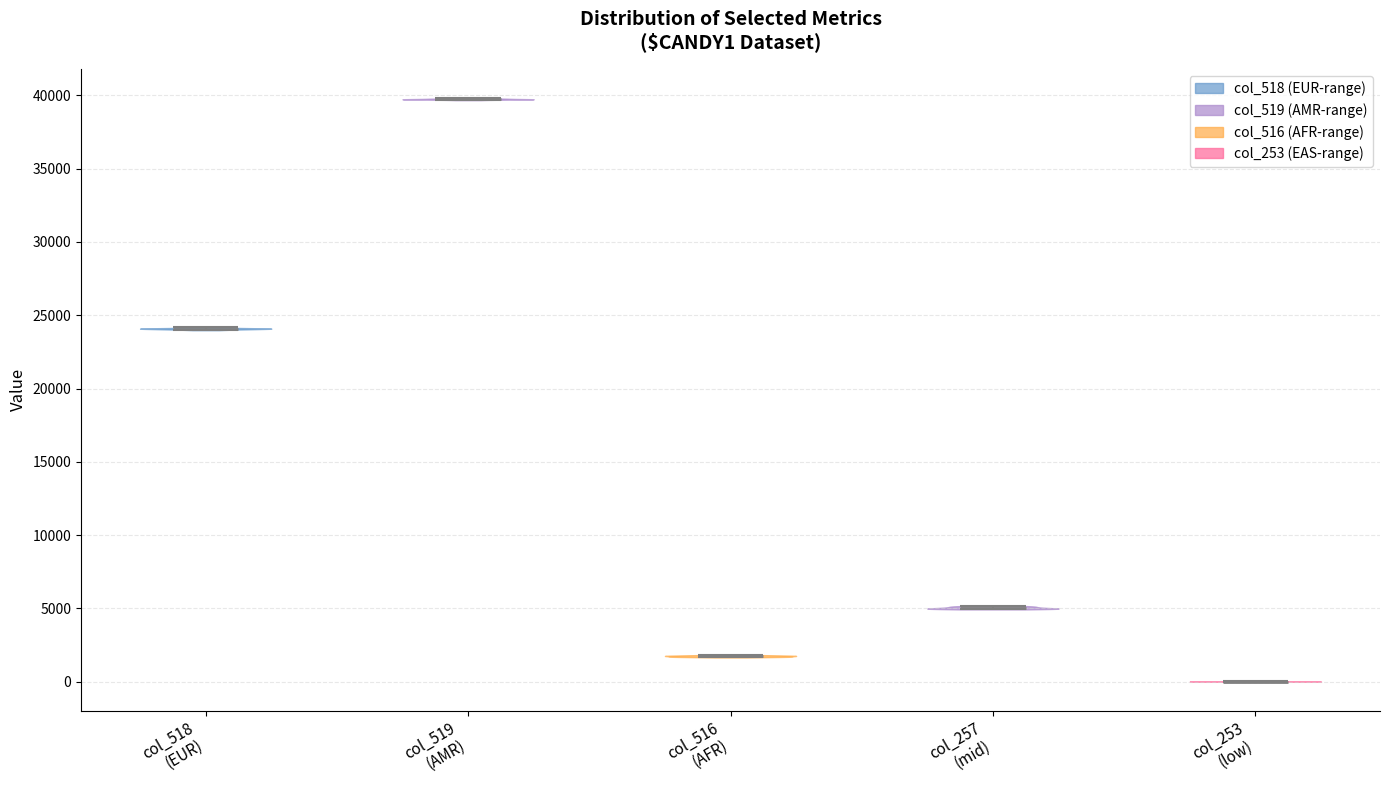

Reading left to right, read every violin against the y-axis: where its median line is, and the lowest and highest points it reaches. The values are not printed on the chart, so give them approximately, as read against the axis.

col_518 (EUR): median line 24000, lowest point 24000, highest point 24000
col_519 (AMR): median line 39500, lowest point 39500, highest point 40000
col_516 (AFR): median line 2000, lowest point 1500, highest point 2000
col_257 (mid): median line 5000, lowest point 5000, highest point 5000
col_253 (low): median line 0, lowest point 0, highest point 0